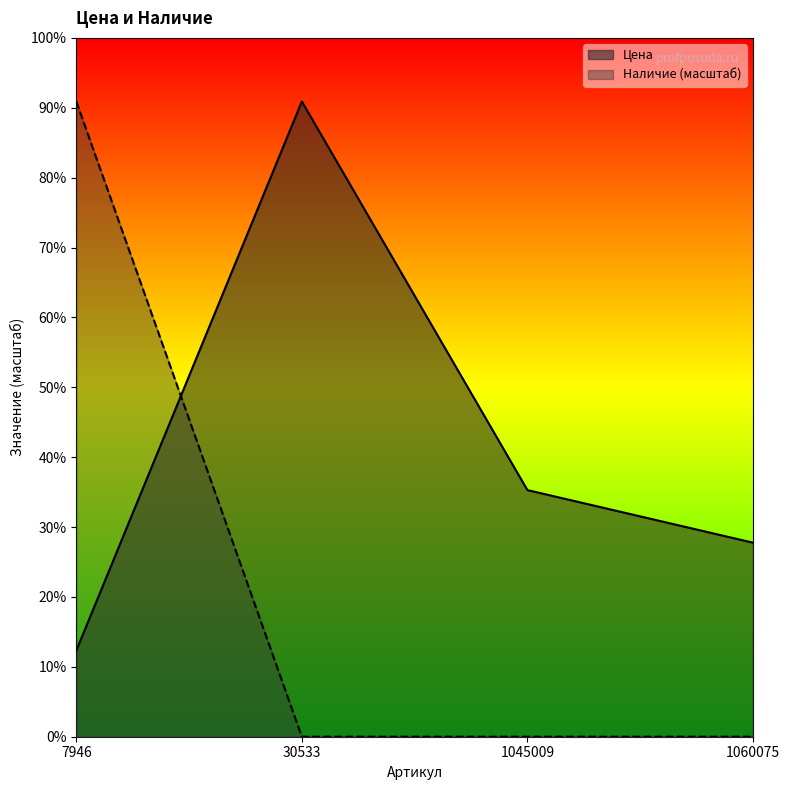

Between which two adjacent categories do Цена and Наличие first intersect?

7946 and 30533